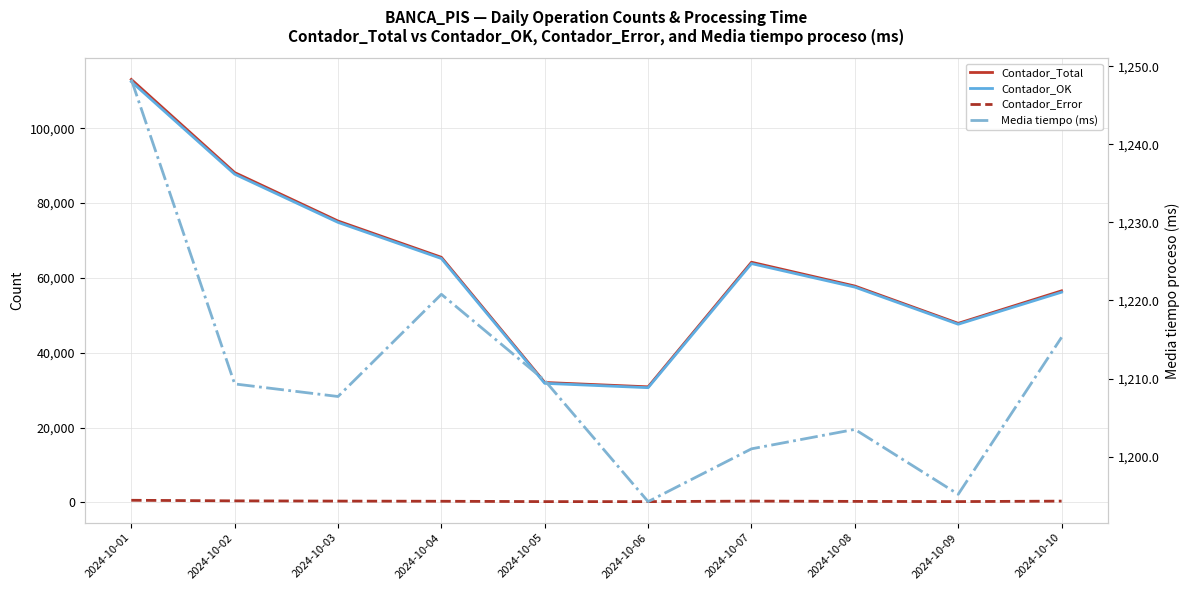

What is the approximate value of Contador_Total at 2024-10-03?

75188.0